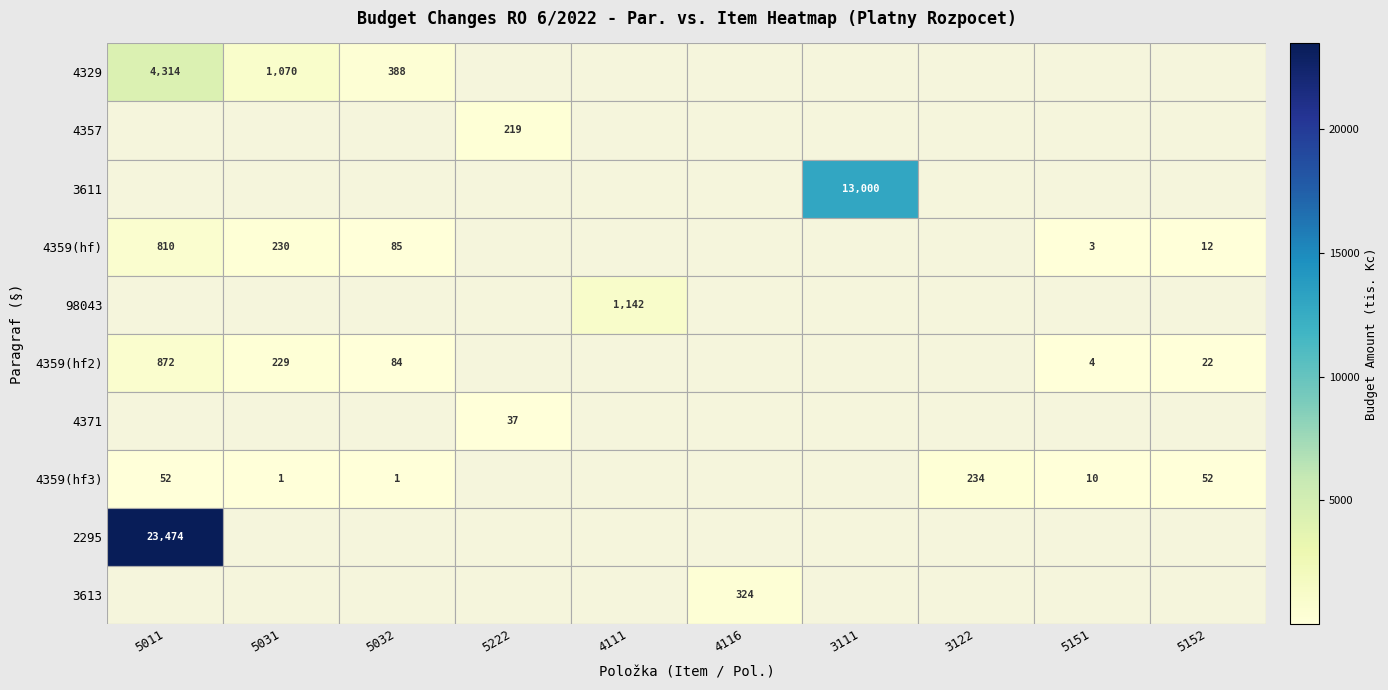

True or false: 4329 has a value of 2514 at 5011.

False